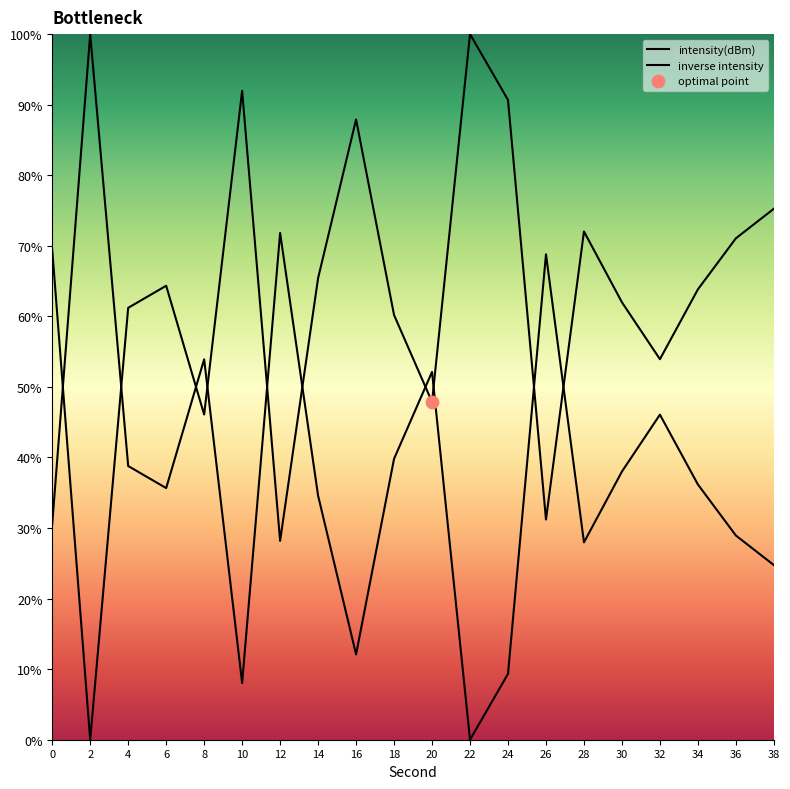

What is the change in value from 4 to 18?

-1.0